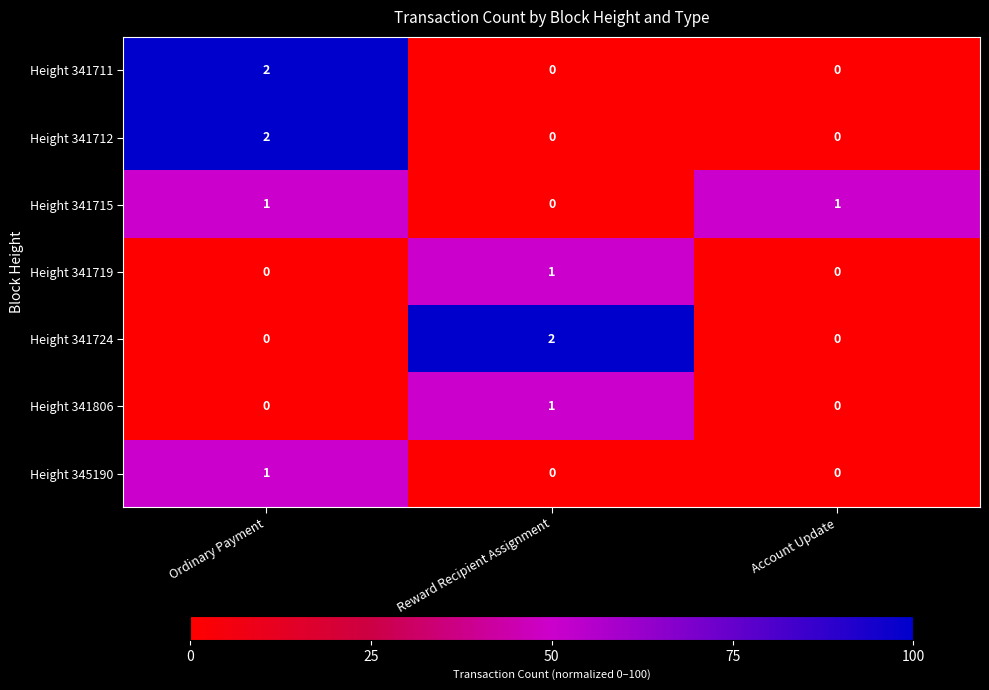

The value of Height 341719 at Reward Recipient Assignment is 2. True or false?

False